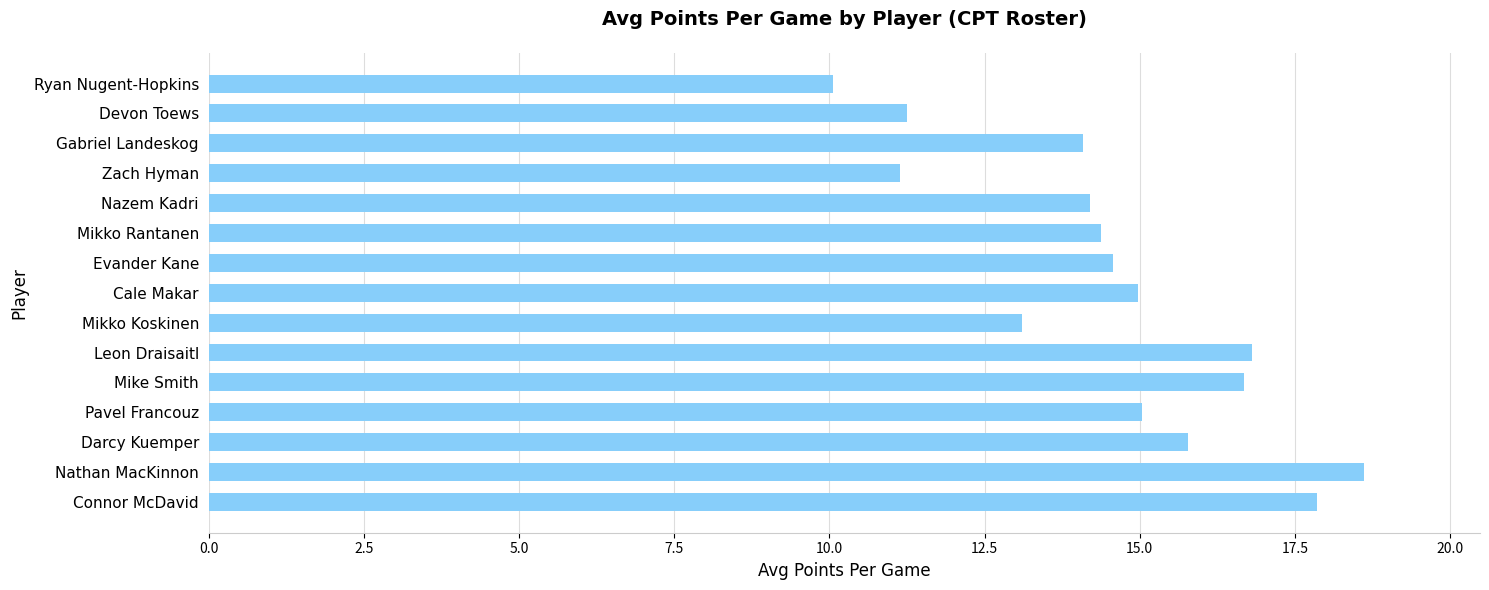

Between Leon Draisaitl and Darcy Kuemper, which is larger?

Leon Draisaitl